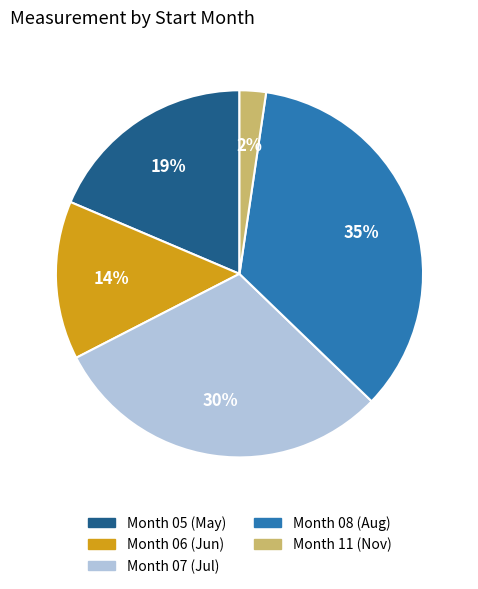

Is there a majority slice in this chart?

No